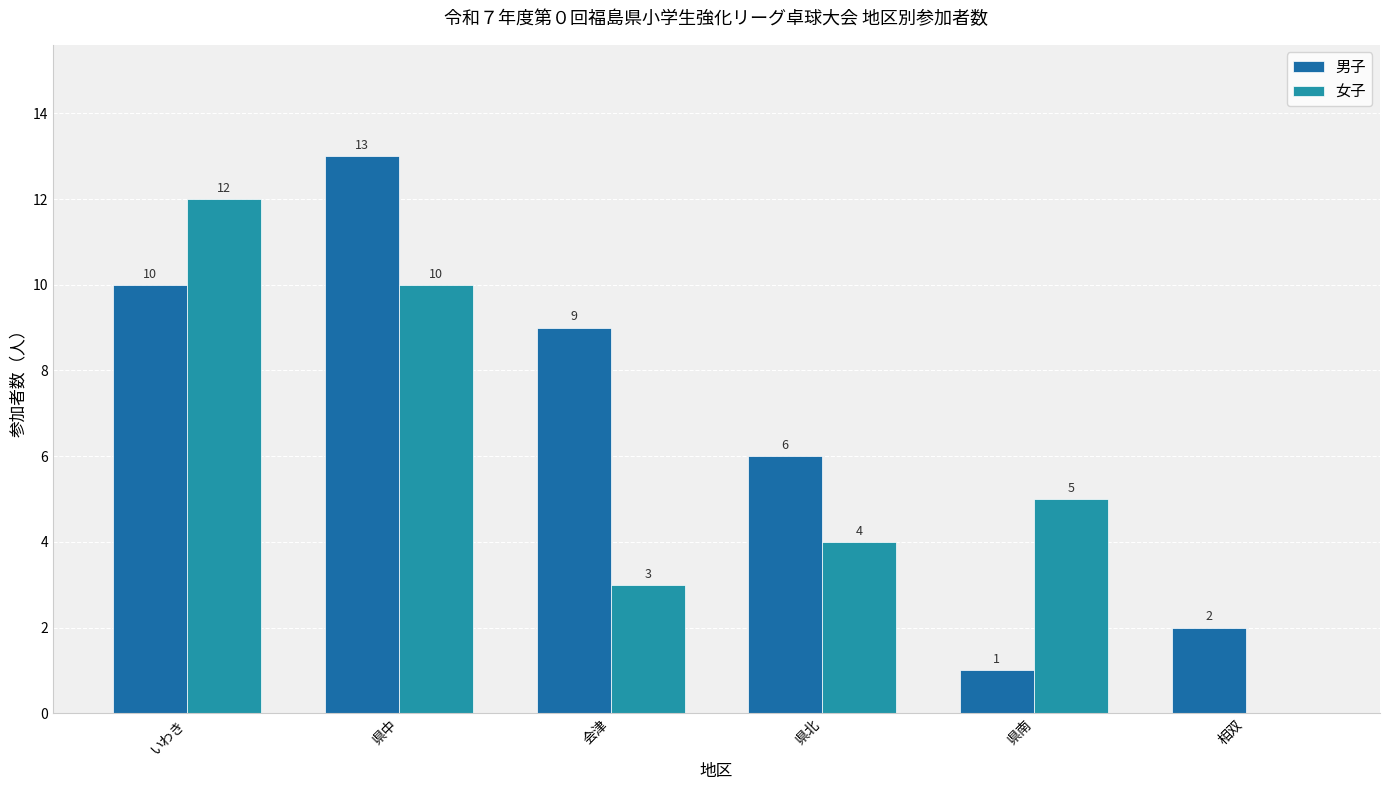

How many distinct data groups are displayed?

2